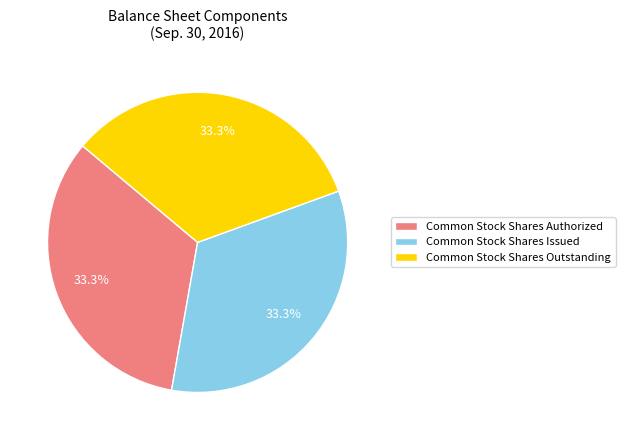

To the nearest percent, what percentage of the pie is Common Stock Shares Issued?

33%